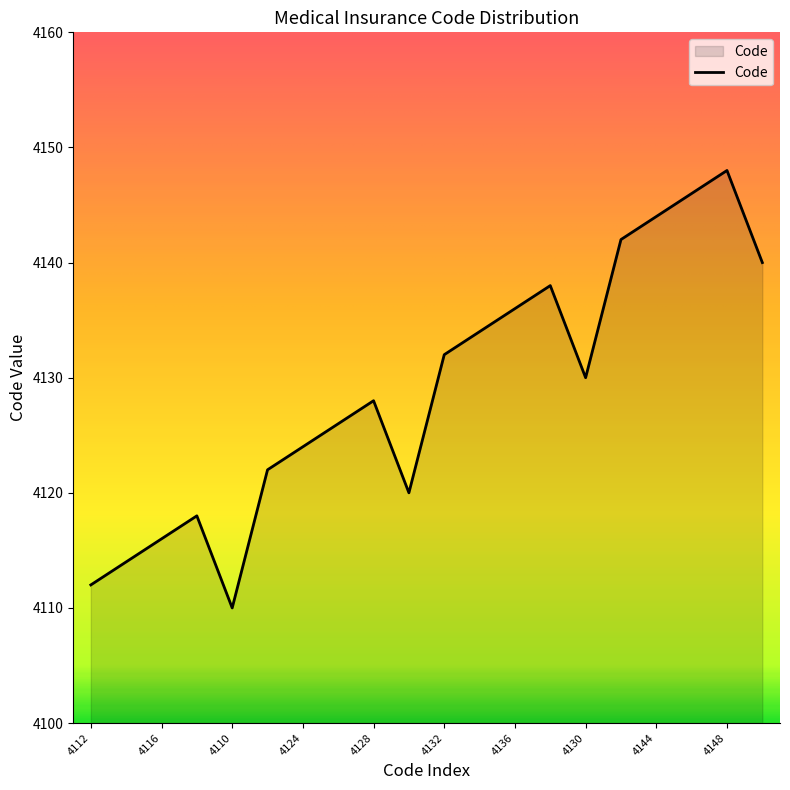

How many series are shown in this chart?

1